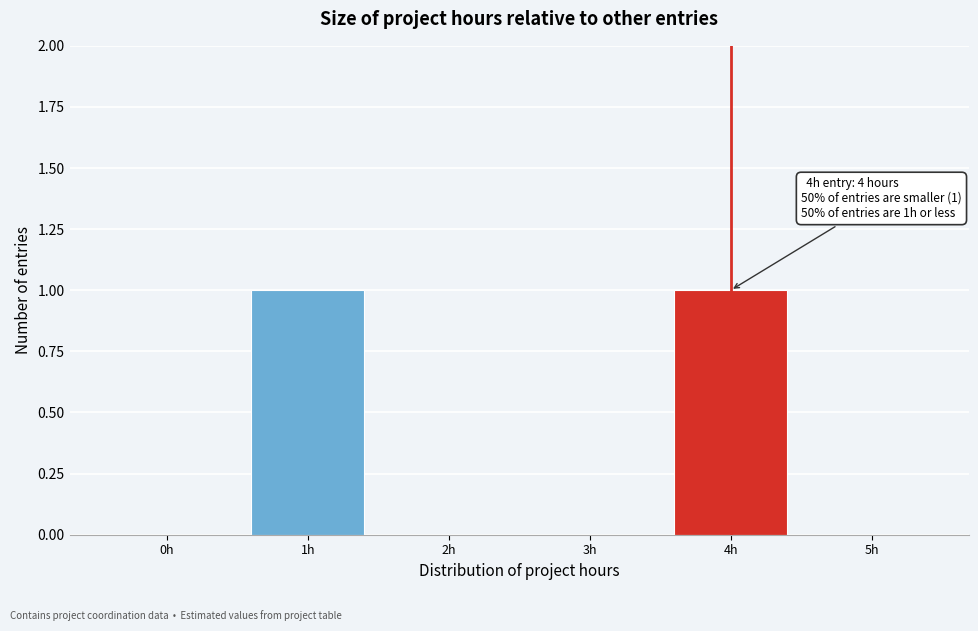

Reading right to left, extract all data points from this chart.

5h=0	4h=1	3h=0	2h=0	1h=1	0h=0